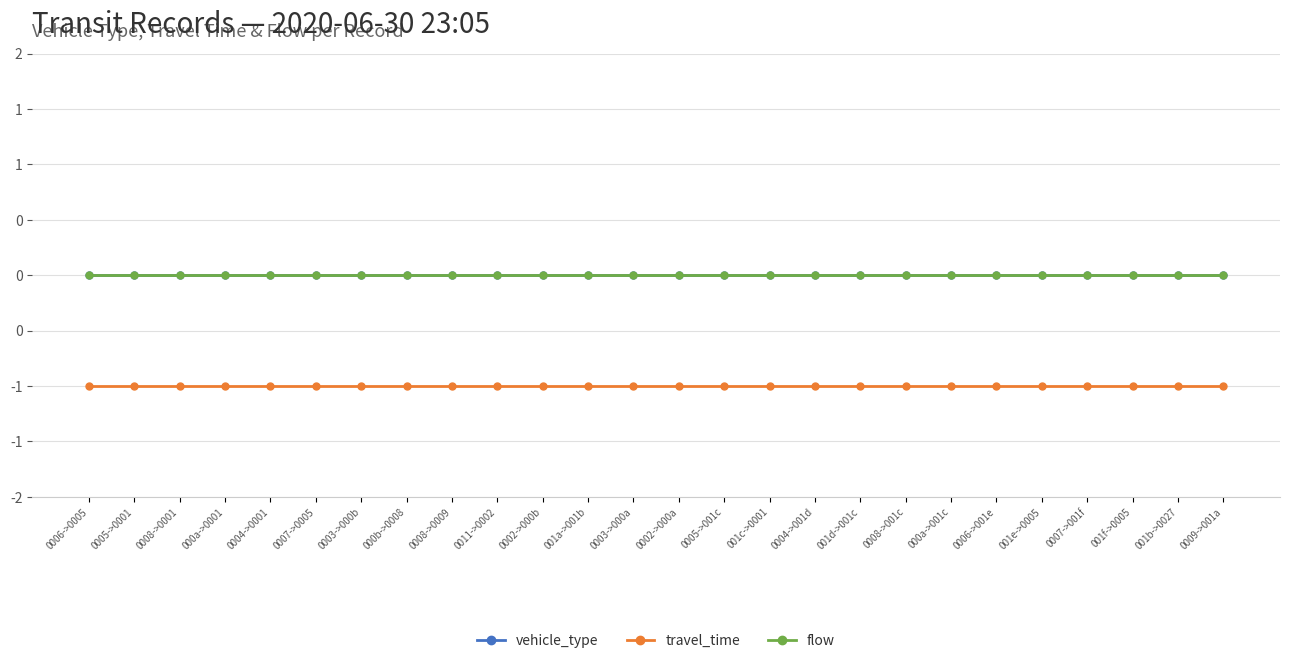

Rank the series by their maximum value, from highest to lowest.

vehicle_type, flow, travel_time